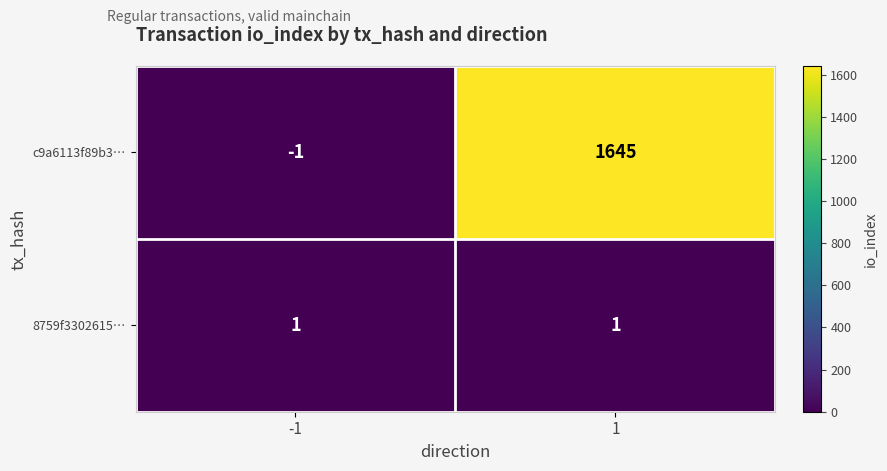

Reading left to right, transcribe all the data shown in this chart.

c9a6113f89b3…: -1=-1	1=1645
8759f3302615…: -1=1	1=1